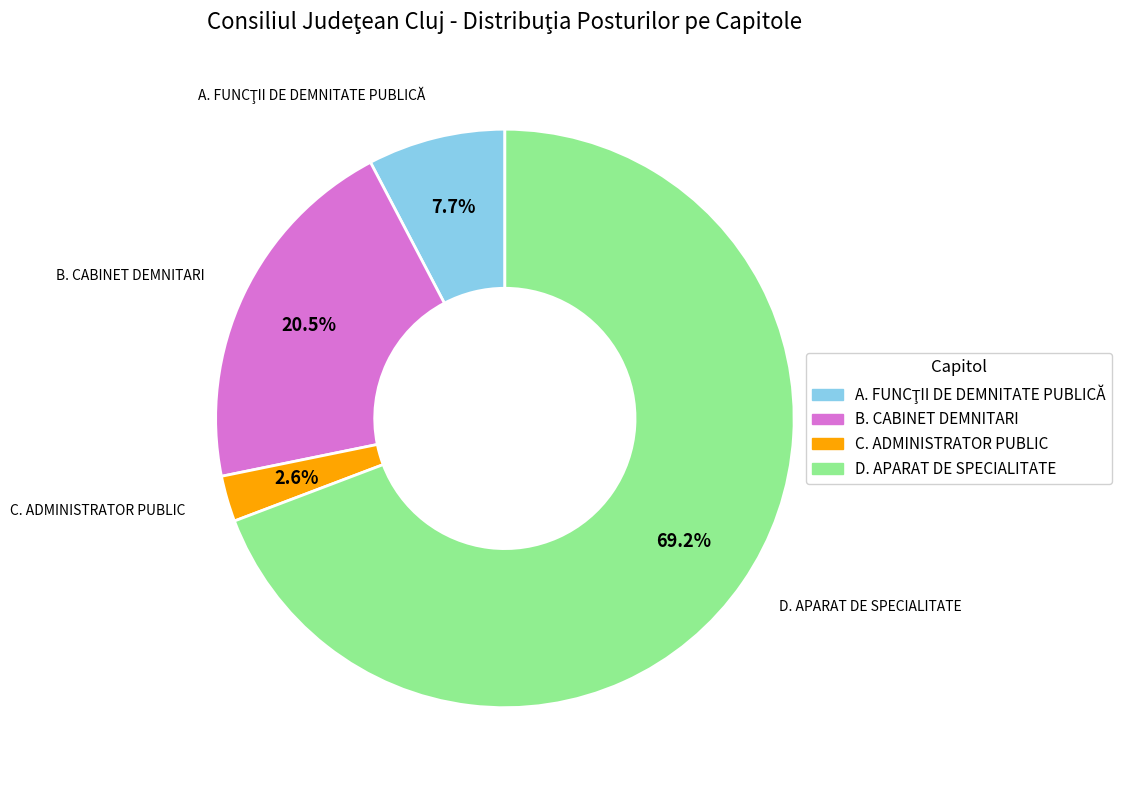

To the nearest percent, what percentage of the pie is C. ADMINISTRATOR PUBLIC?

3%